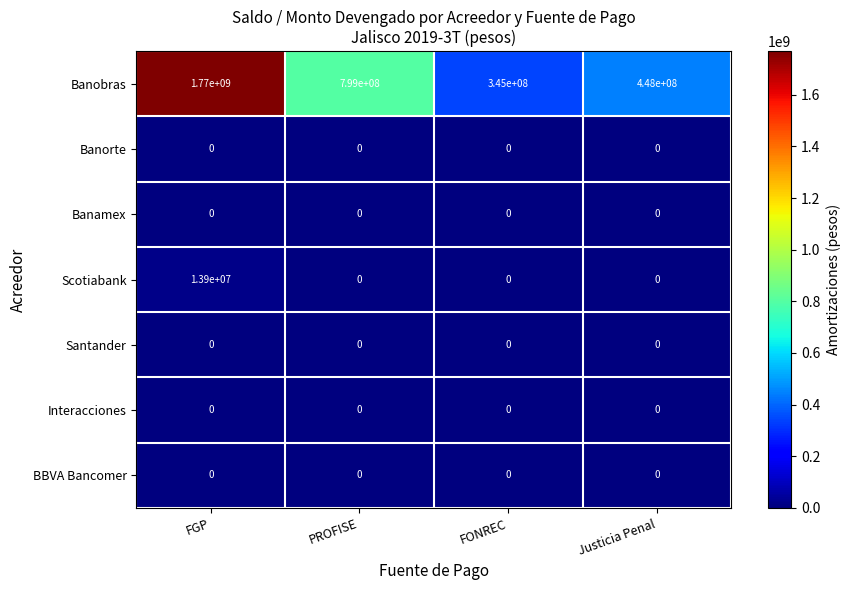

Count the number of categories in the chart.

4